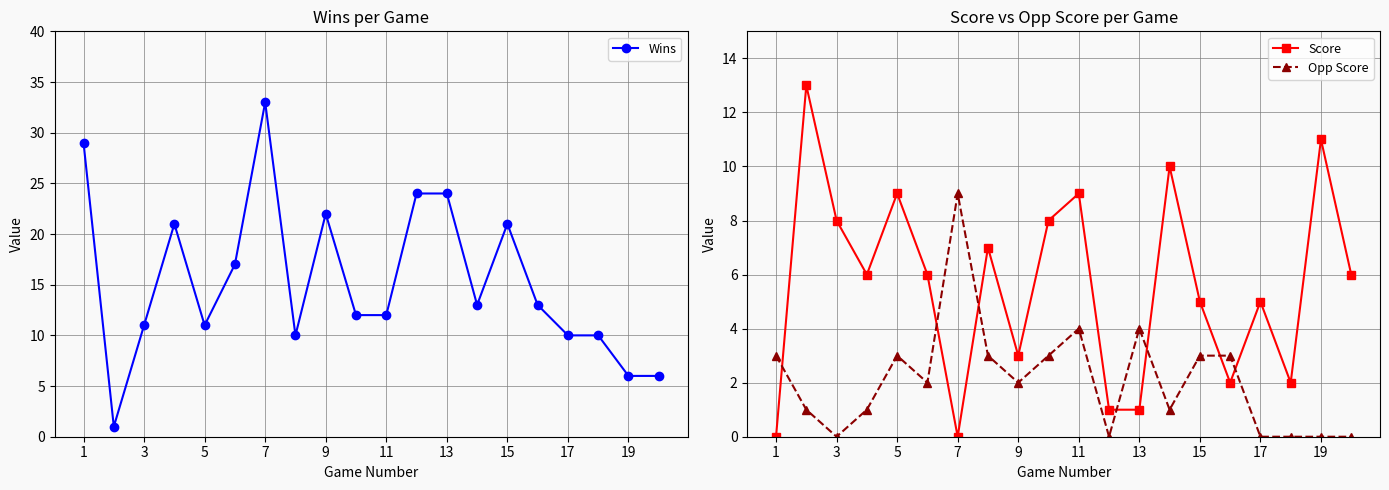

What is the average value of the Opp Score series?

2